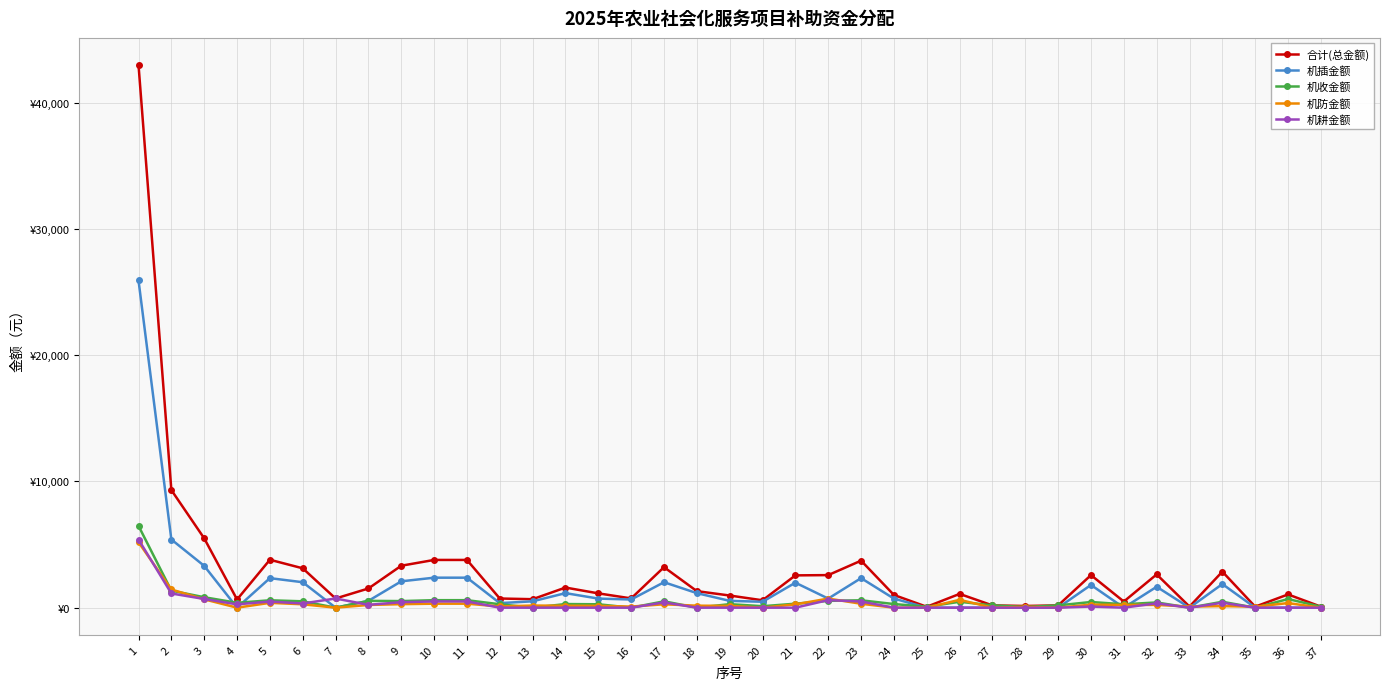

What are all the series names shown in the legend?

合计(总金额), 机插金额, 机收金额, 机防金额, 机耕金额